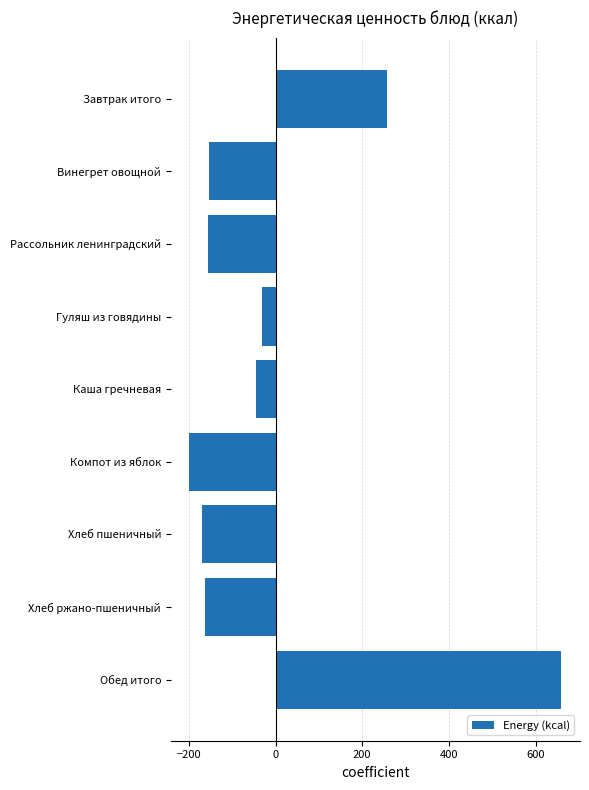

How many values are above zero?

2